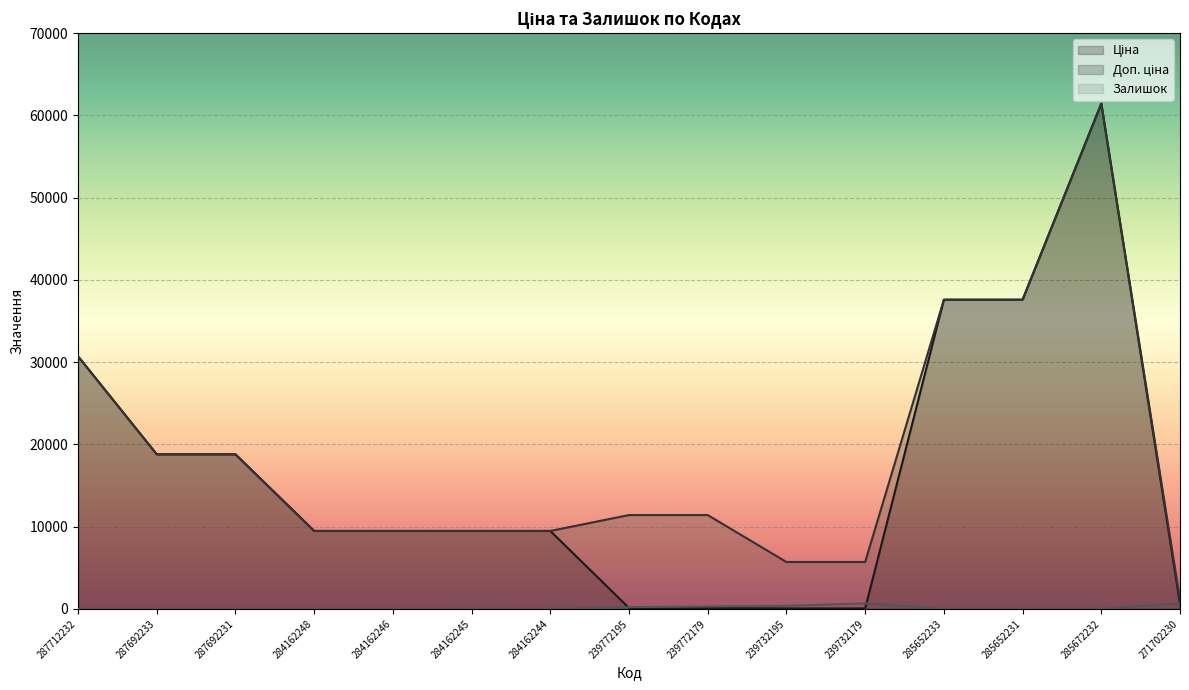

True or false: Залишок and Ціна cross at least once.

True